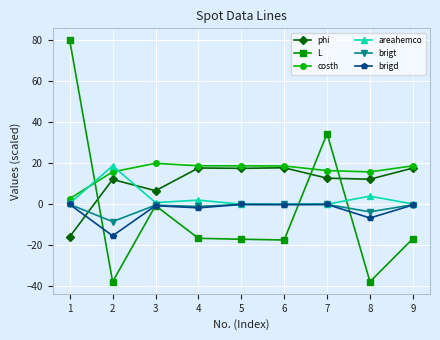

True or false: areahemco and phi intersect in this chart.

True